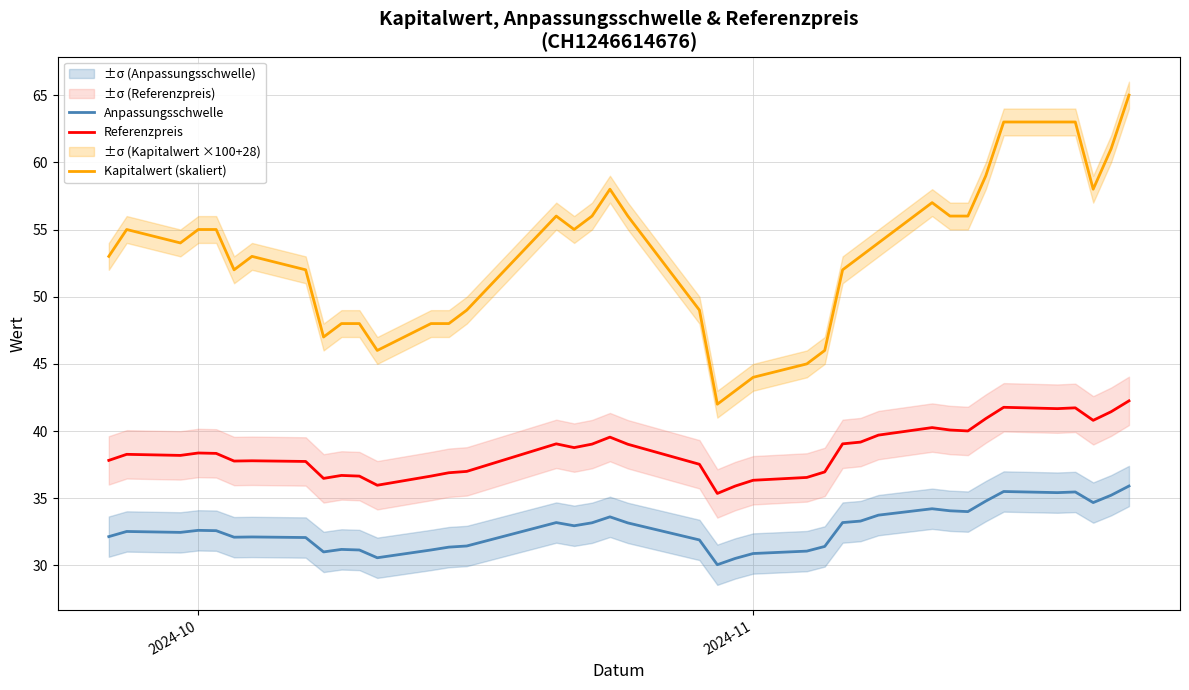

True or false: Referenzpreis has a value of 38.4 at 2024-10.

True